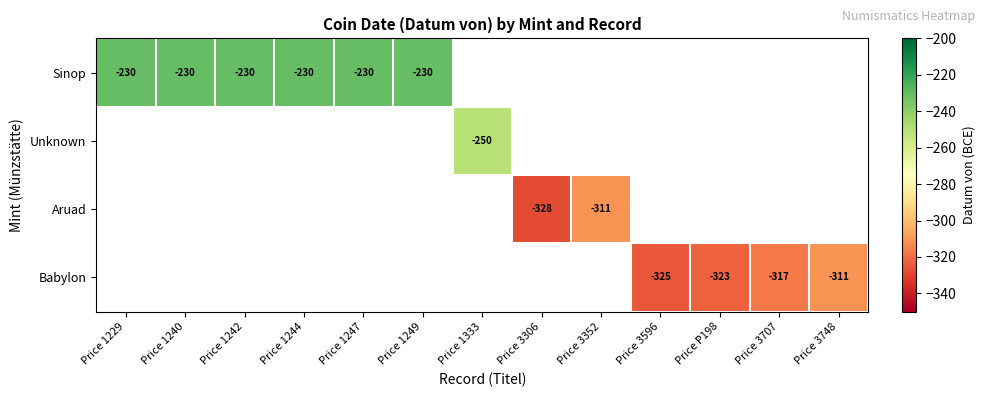

Is it true that Babylon equals -224 at Price 3596?

False